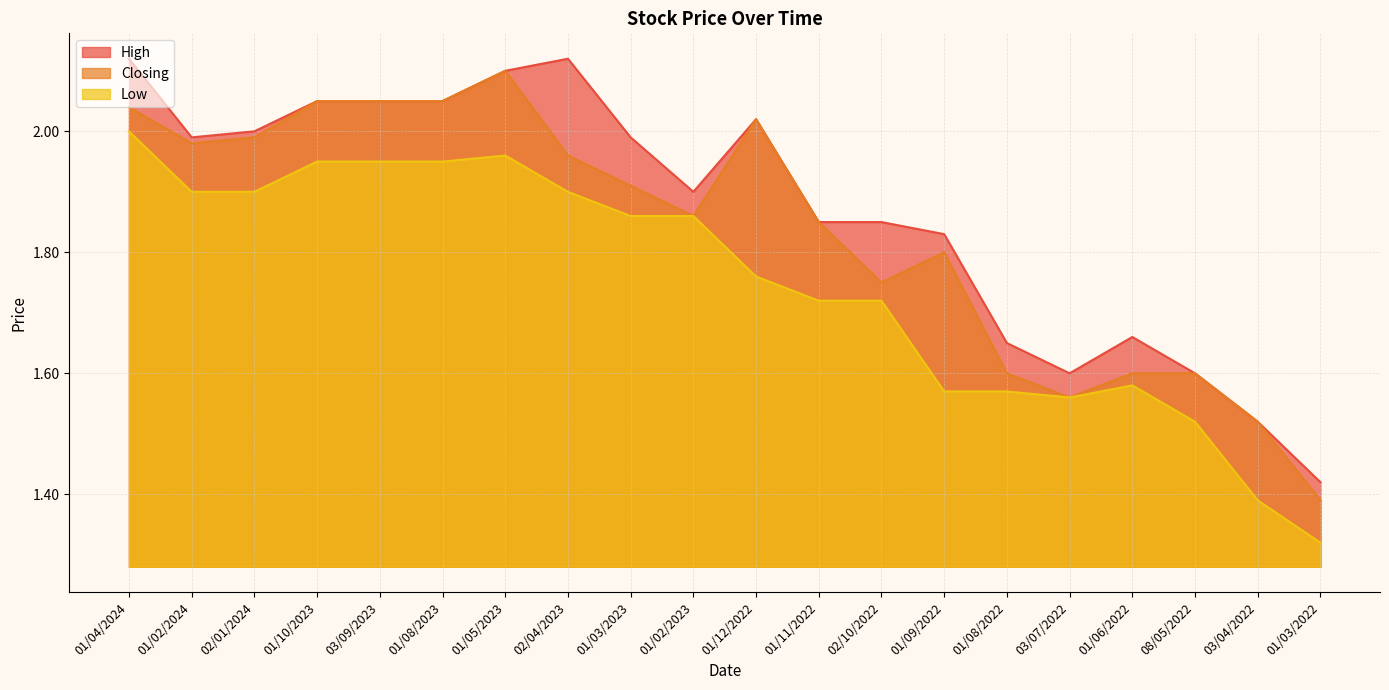

Is it true that High equals 3.1 at 03/09/2023?

False